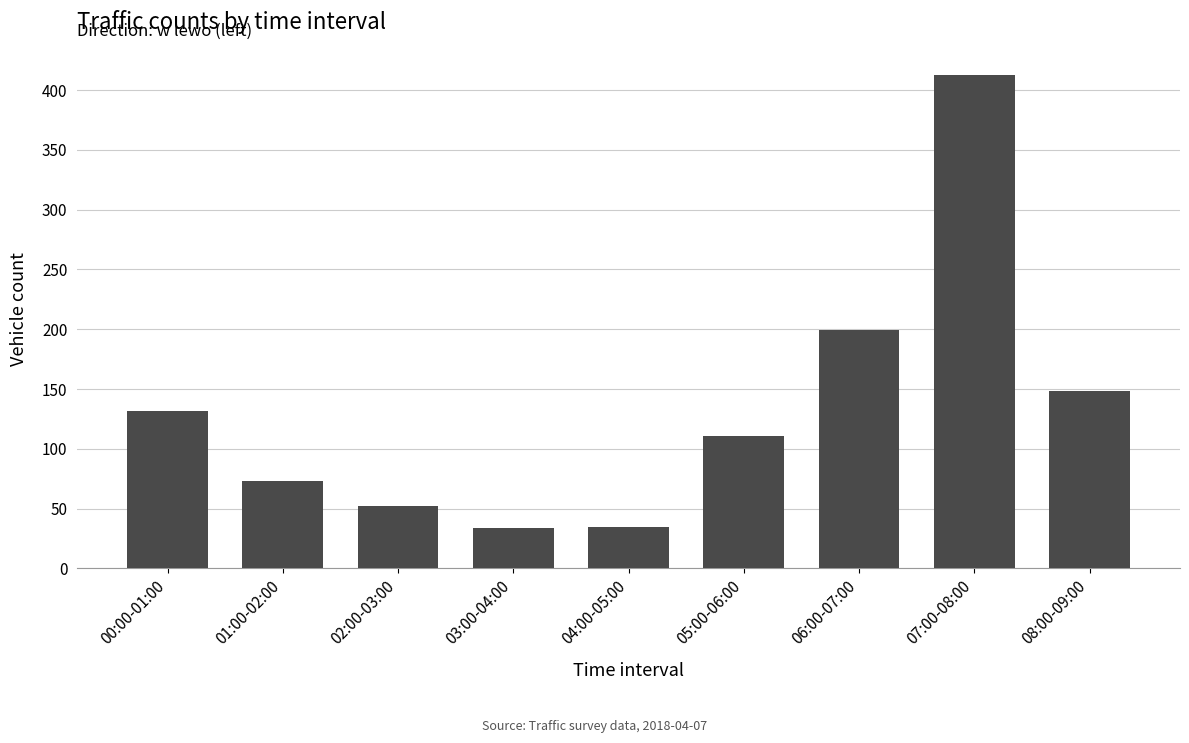

Between 08:00-09:00 and 01:00-02:00, which is larger?

08:00-09:00